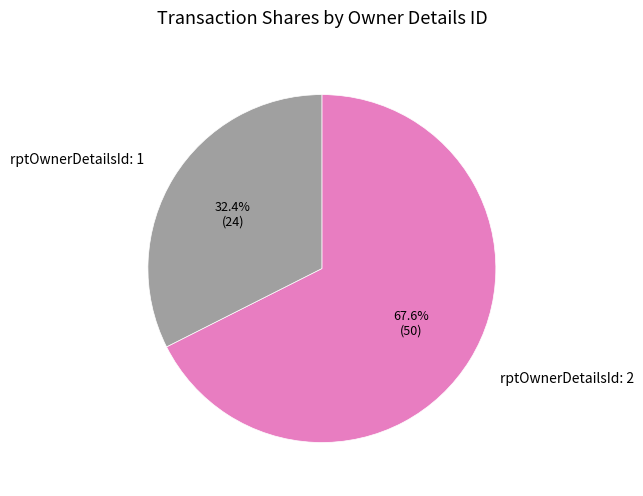

Is rptOwnerDetailsId: 1 the majority of the pie?

No